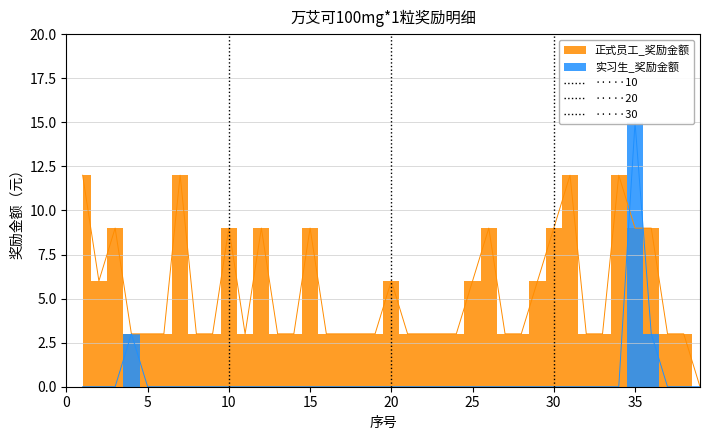

Does the chart display data point markers on the line(s)?

No